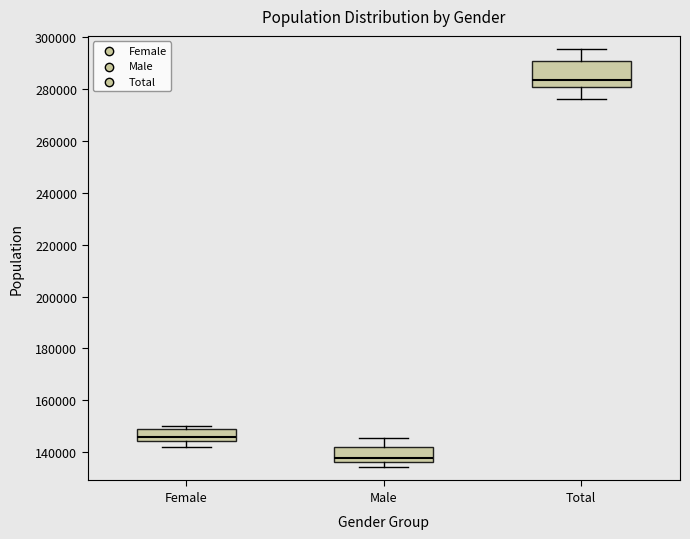

Where does the lower whisker of the box for Female end on the y-axis? The values are not printed on the chart, so give them approximately, as read against the axis.

142000